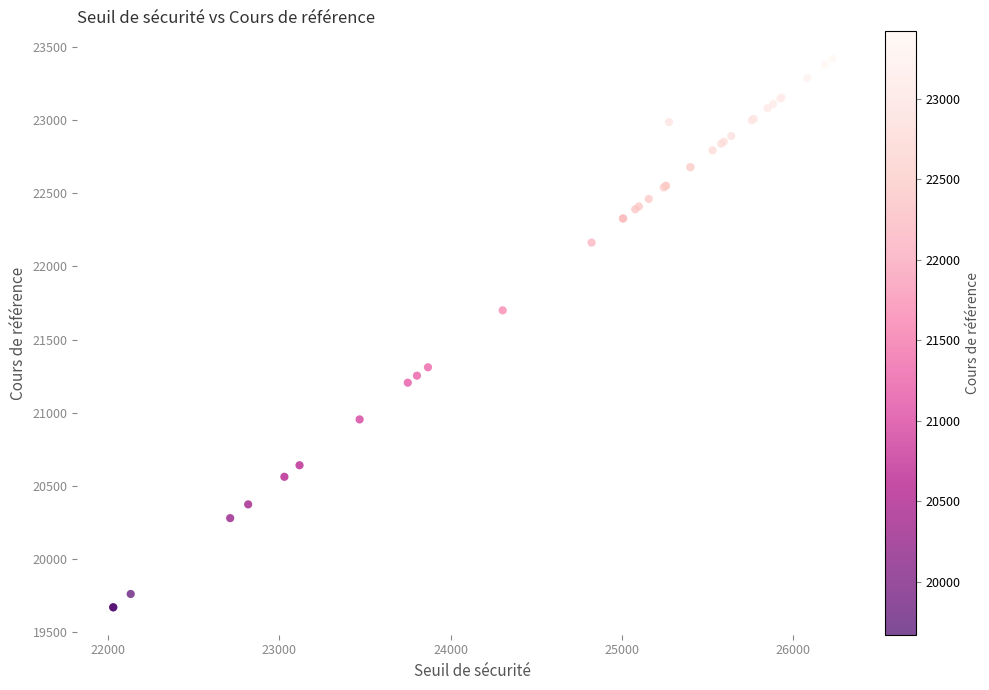

What Y value in the scatter plot is closest to 21545?

21700.4